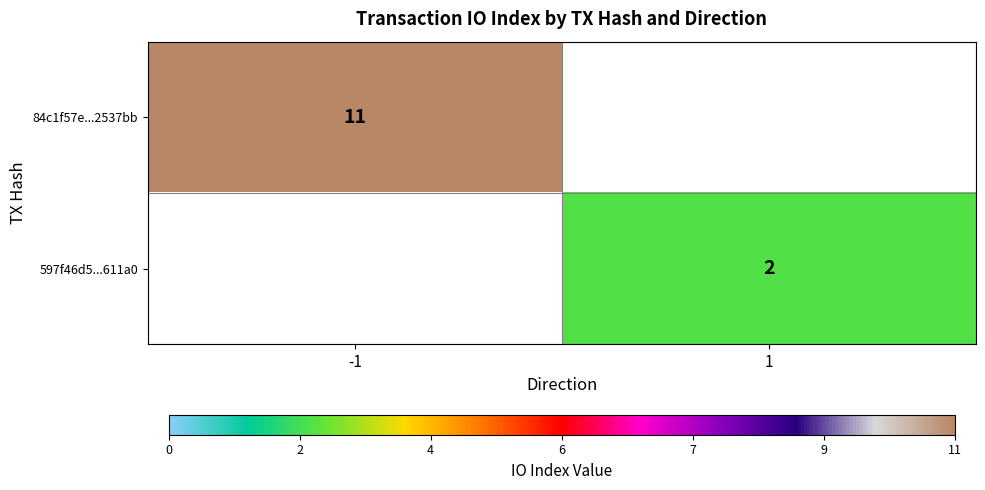

Is it true that 597f46d5...611a0 equals 1 at 1?

False